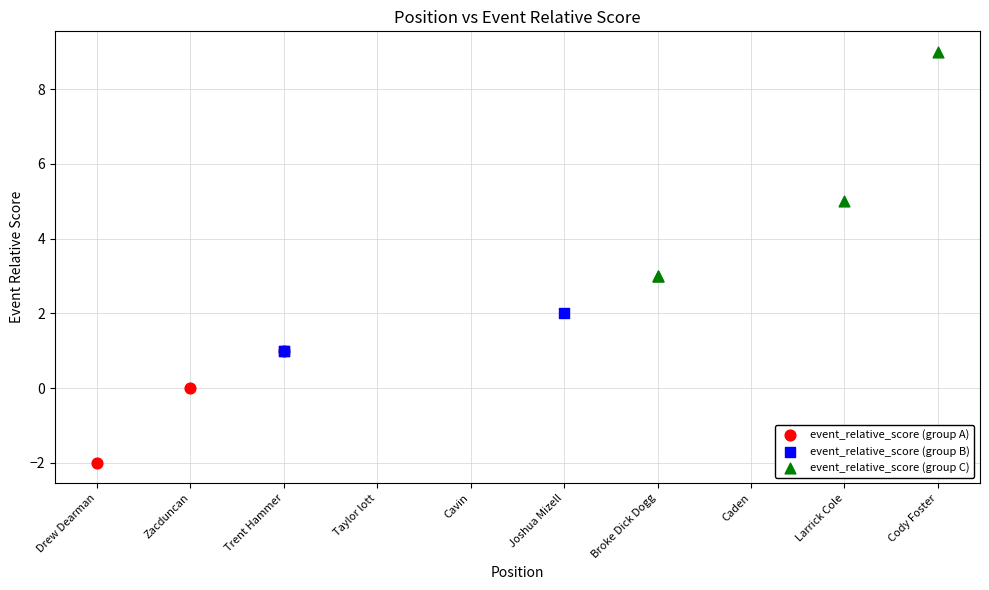

Which series contains the lowest Y value?

event_relative_score (group A)